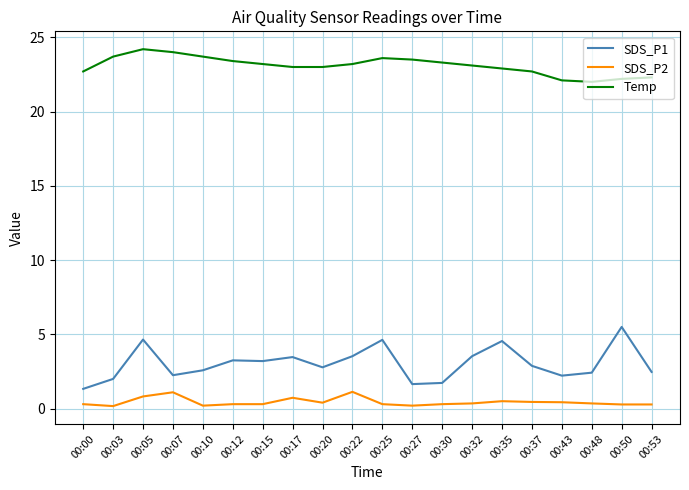

What value does the SDS_P2 series have at 00:25?

0.3